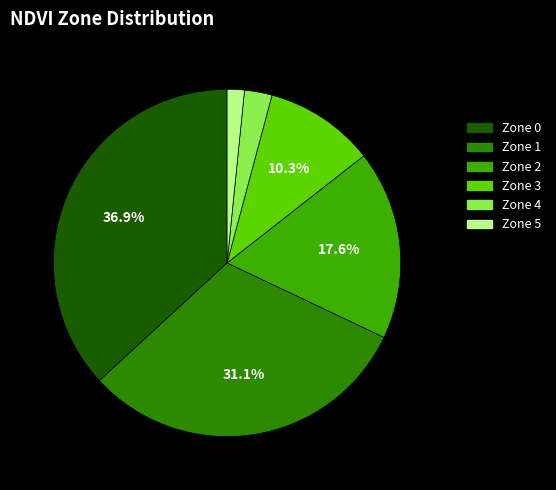

What percentage is the Zone 2 slice, to the nearest percent?

18%